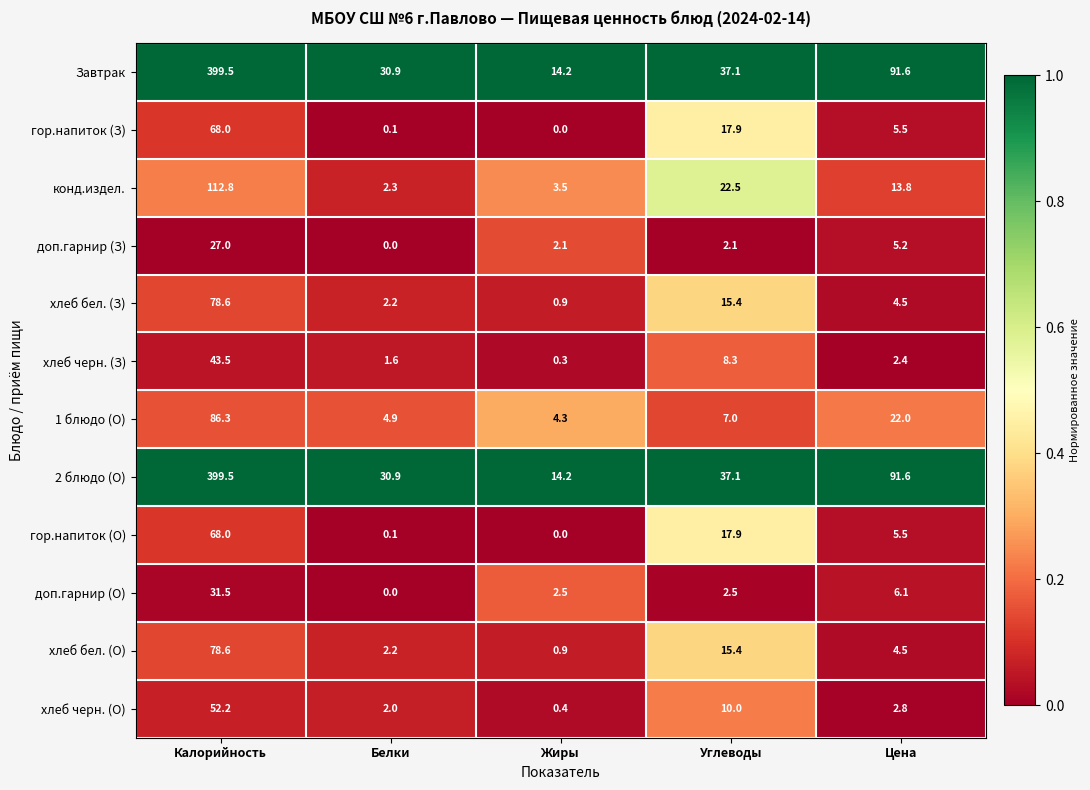

How many series are shown in this chart?

12